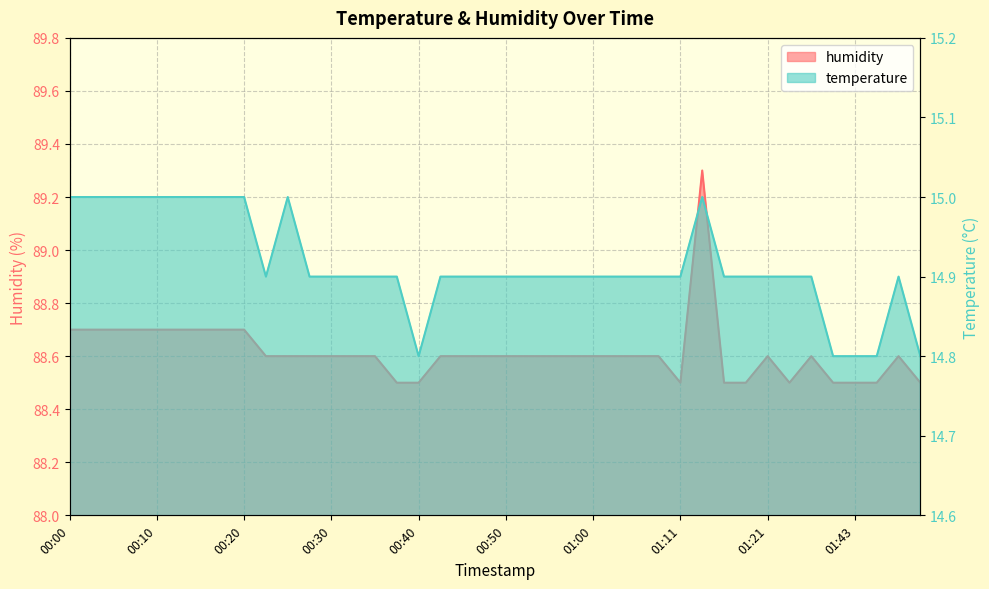

Reading left to right, extract all data points from this chart.

temperature: 00:00=15.0	00:03=15.0	00:05=15.0	00:08=15.0	00:10=15.0	00:13=15.0	00:15=15.0	00:18=15.0	00:20=15.0	00:23=14.9	00:25=15.0	00:28=14.9	00:30=14.9	00:32=14.9	00:35=14.9	00:37=14.9	00:40=14.8	00:42=14.9	00:45=14.9	00:47=14.9	00:50=14.9	00:52=14.9	00:55=14.9	00:57=14.9	01:00=14.9	01:02=14.9	01:05=14.9	01:08=14.9	01:11=14.9	01:13=15.0	01:16=14.9	01:19=14.9	01:21=14.9	01:24=14.9	01:37=14.9	01:40=14.8	01:43=14.8	01:45=14.8	01:48=14.9	01:50=14.8
humidity: 00:00=88.7	00:03=88.7	00:05=88.7	00:08=88.7	00:10=88.7	00:13=88.7	00:15=88.7	00:18=88.7	00:20=88.7	00:23=88.6	00:25=88.6	00:28=88.6	00:30=88.6	00:32=88.6	00:35=88.6	00:37=88.5	00:40=88.5	00:42=88.6	00:45=88.6	00:47=88.6	00:50=88.6	00:52=88.6	00:55=88.6	00:57=88.6	01:00=88.6	01:02=88.6	01:05=88.6	01:08=88.6	01:11=88.5	01:13=89.3	01:16=88.5	01:19=88.5	01:21=88.6	01:24=88.5	01:37=88.6	01:40=88.5	01:43=88.5	01:45=88.5	01:48=88.6	01:50=88.5